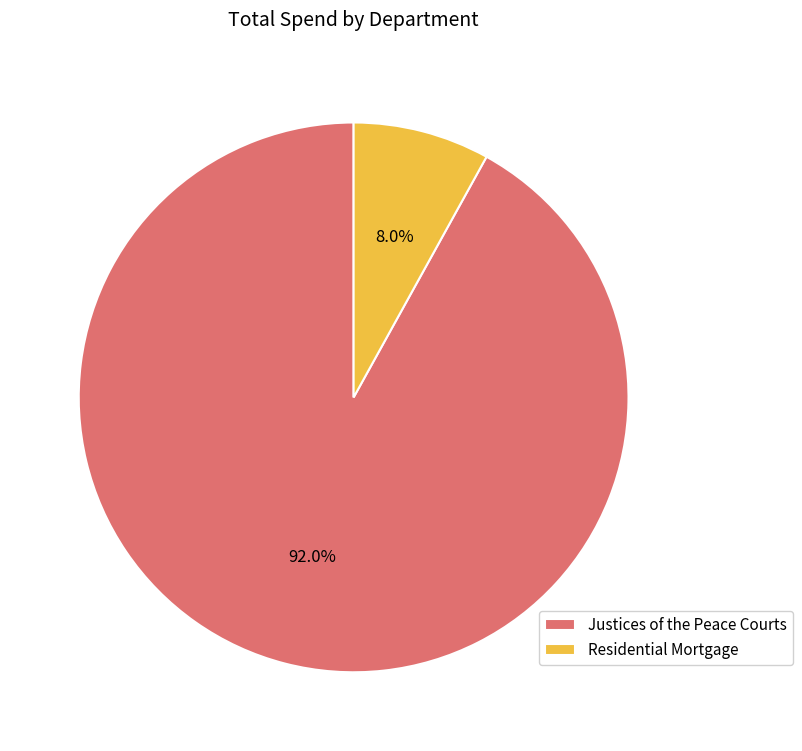

Rank the categories by value from highest to lowest.

Justices of the Peace Courts, Residential Mortgage